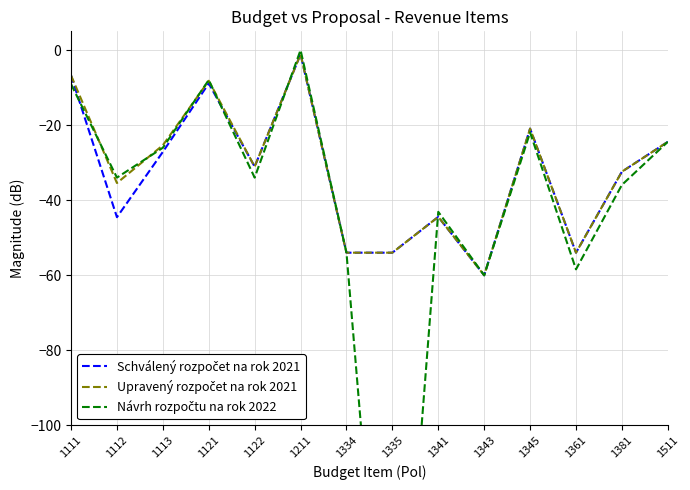

True or false: Upravený rozpočet na rok 2021 has more than 2 interior local peaks.

True